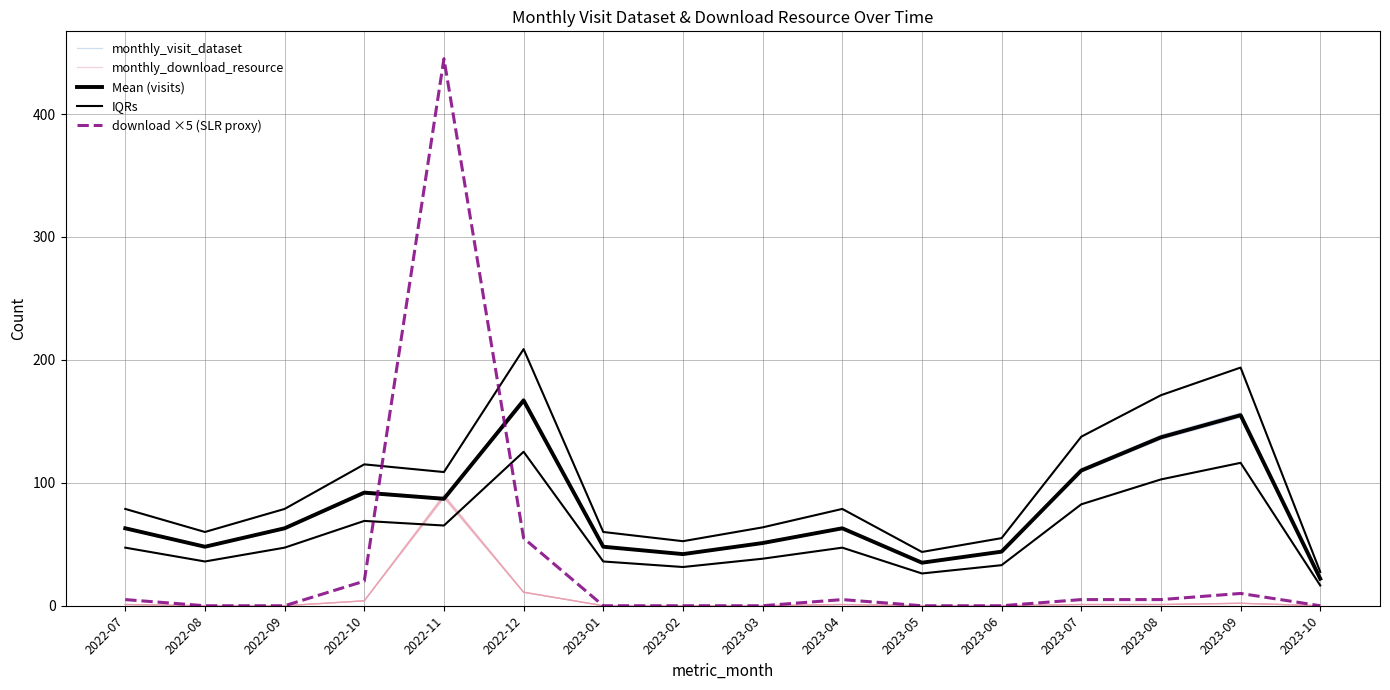

Reading left to right, what are all the values shown in this chart?

monthly_visit_dataset: 2022-07=62.2	2022-08=47.4	2022-09=62.2	2022-10=90.9	2022-11=86.0	2022-12=165.0	2023-01=47.4	2023-02=41.5	2023-03=50.4	2023-04=62.2	2023-05=34.6	2023-06=43.5	2023-07=108.7	2023-08=135.4	2023-09=153.1	2023-10=21.7
monthly_download_resource: 2022-07=1.0	2022-08=0.0	2022-09=0.0	2022-10=3.9	2022-11=87.6	2022-12=10.8	2023-01=0.0	2023-02=0.0	2023-03=0.0	2023-04=1.0	2023-05=0.0	2023-06=0.0	2023-07=1.0	2023-08=1.0	2023-09=2.0	2023-10=0.0
Mean (visits): 2022-07=63.0	2022-08=48.0	2022-09=63.0	2022-10=92.0	2022-11=87.0	2022-12=167.0	2023-01=48.0	2023-02=42.0	2023-03=51.0	2023-04=63.0	2023-05=35.0	2023-06=44.0	2023-07=110.0	2023-08=137.0	2023-09=155.0	2023-10=22.0
IQRs: 2022-07=47.2	2022-08=36.0	2022-09=47.2	2022-10=69.0	2022-11=65.2	2022-12=125.2	2023-01=36.0	2023-02=31.5	2023-03=38.2	2023-04=47.2	2023-05=26.2	2023-06=33.0	2023-07=82.5	2023-08=102.8	2023-09=116.2	2023-10=16.5
download ×5 (SLR proxy): 2022-07=5.0	2022-08=0.0	2022-09=0.0	2022-10=20.0	2022-11=445.0	2022-12=55.0	2023-01=0.0	2023-02=0.0	2023-03=0.0	2023-04=5.0	2023-05=0.0	2023-06=0.0	2023-07=5.0	2023-08=5.0	2023-09=10.0	2023-10=0.0